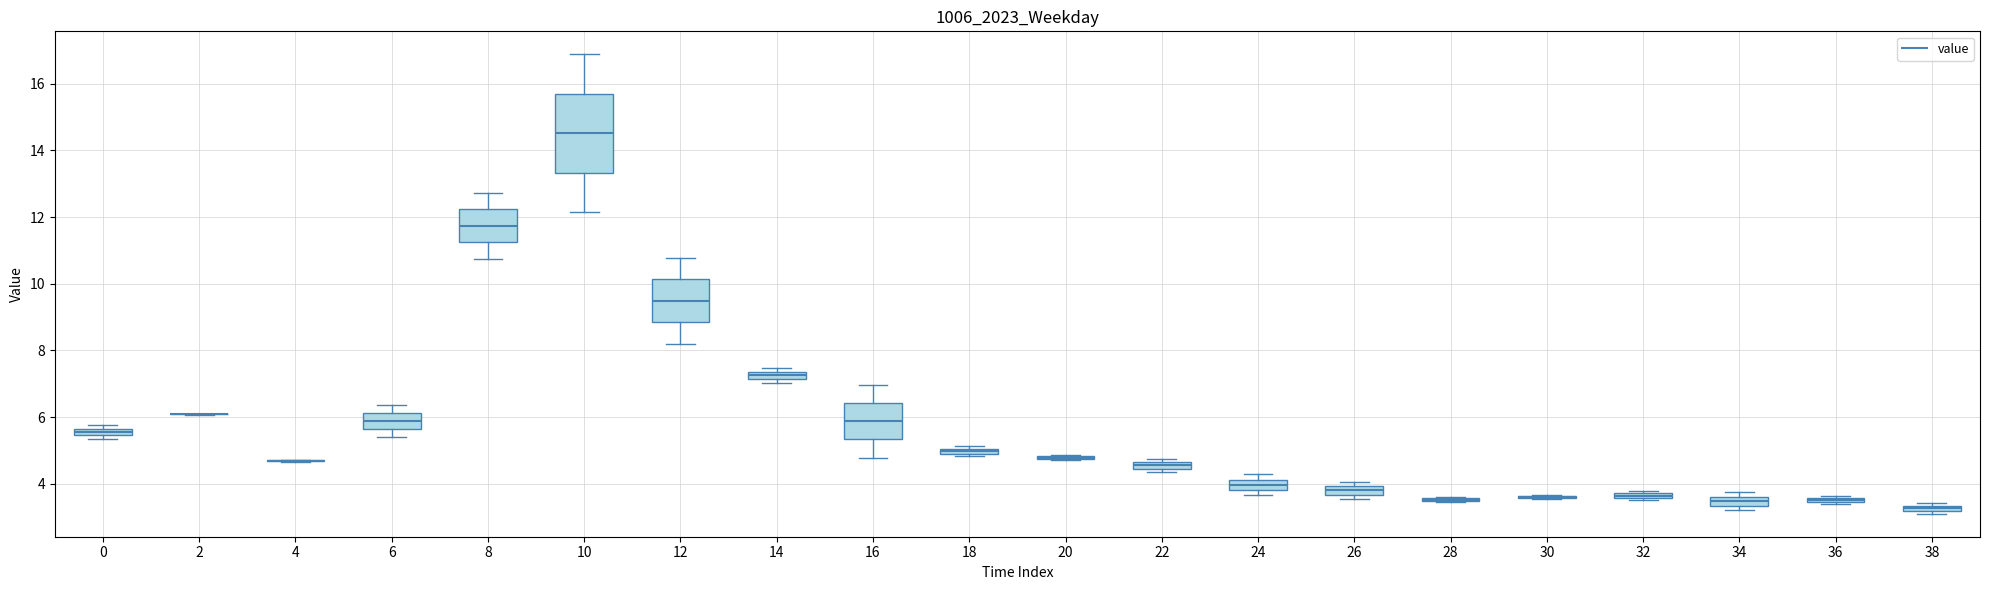

Where does the lower whisker of the box at x = 10 end on the y-axis? The values are not printed on the chart, so give them approximately, as read against the axis.

12.2